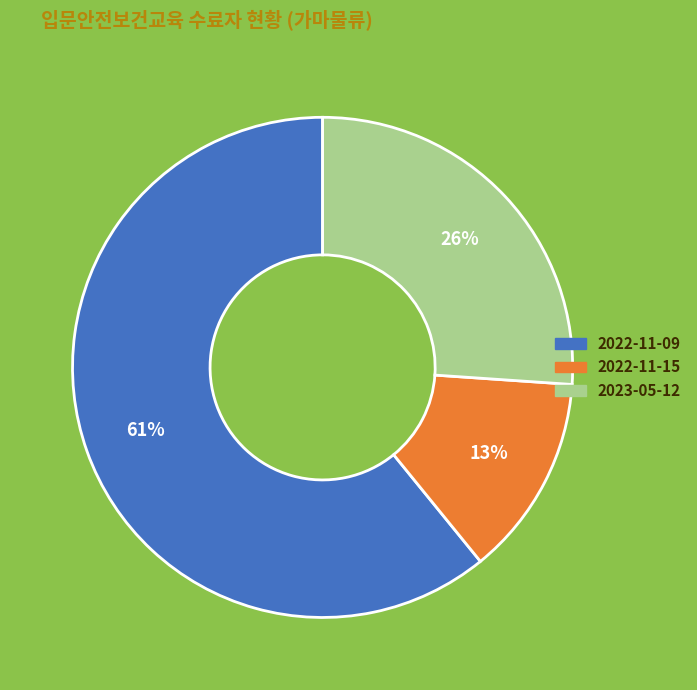

To the nearest percent, what is the difference between the 2022-11-09 and 2023-05-12 slice percentages?

35%